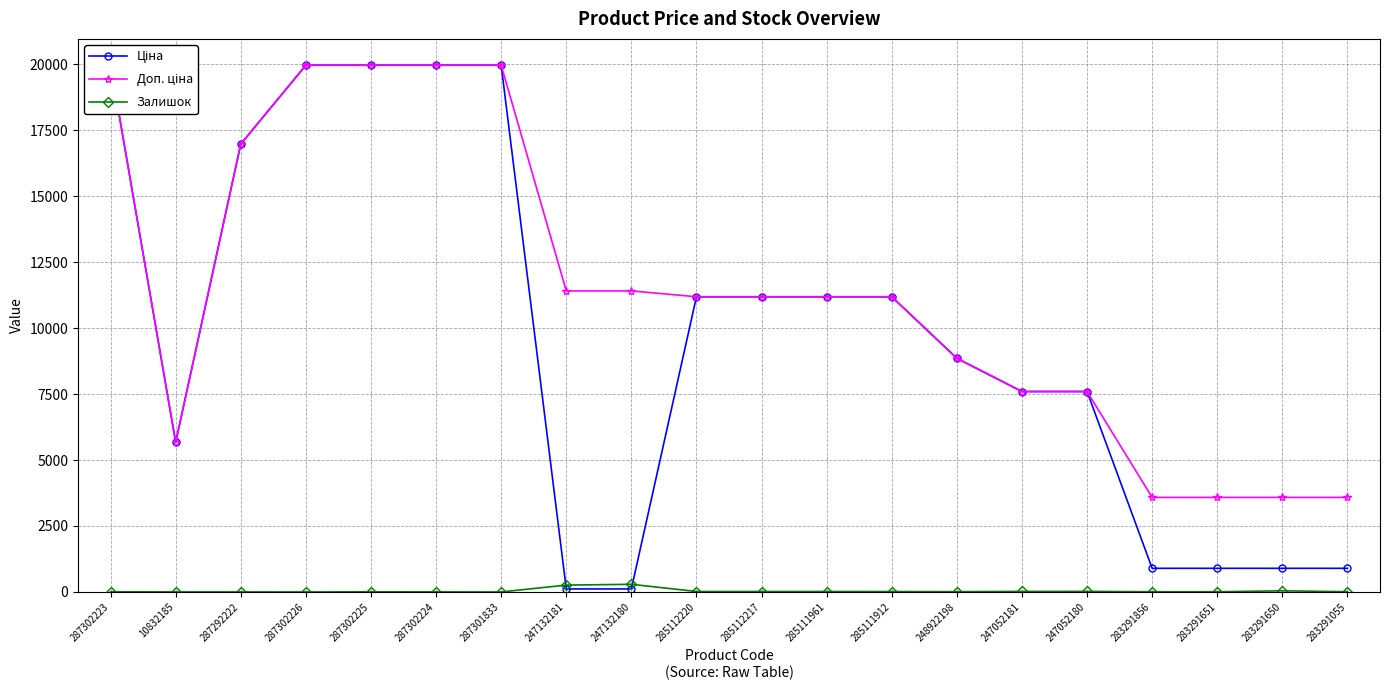

At which category is the sum across all series the highest?

287302223